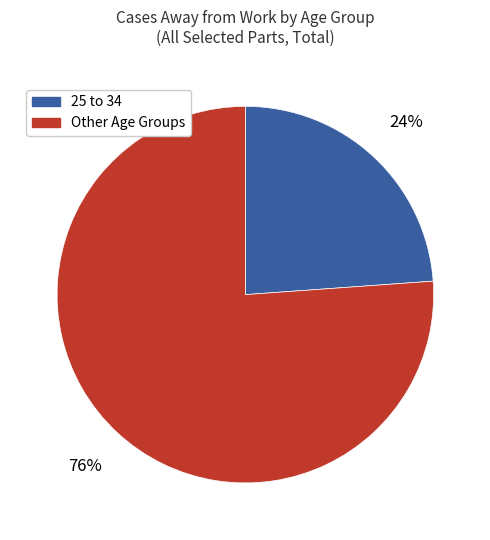

How many slices are in this pie chart?

2